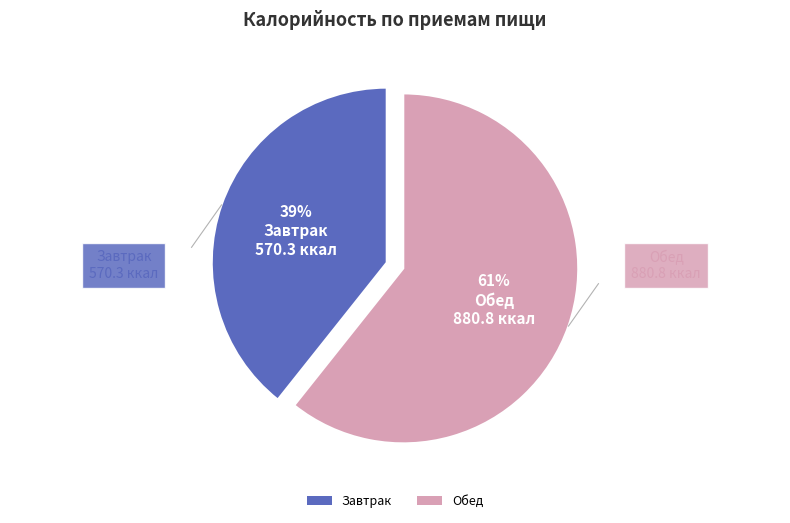

Combined, do Обед and Завтрак account for over 50%?

Yes